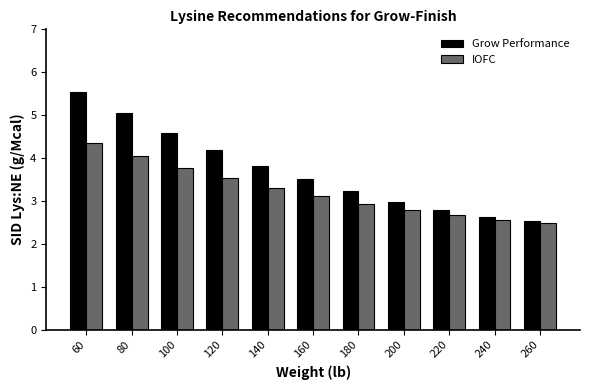

Which category has the lowest value across all series?

260